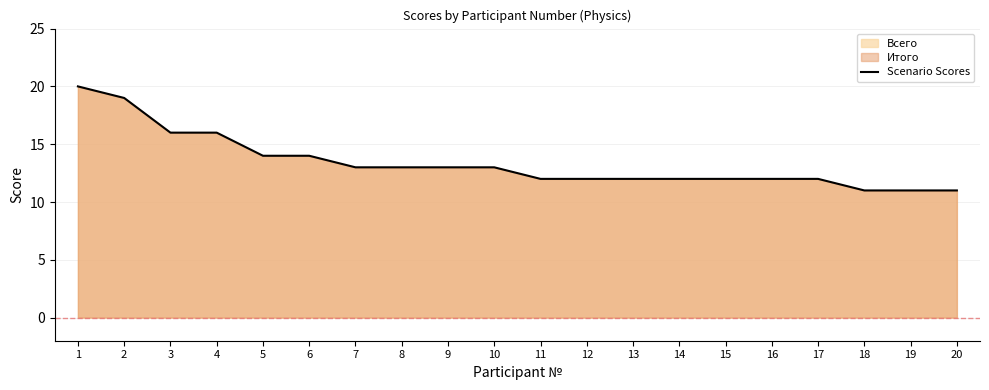

Which category has the lowest value across all series?

18